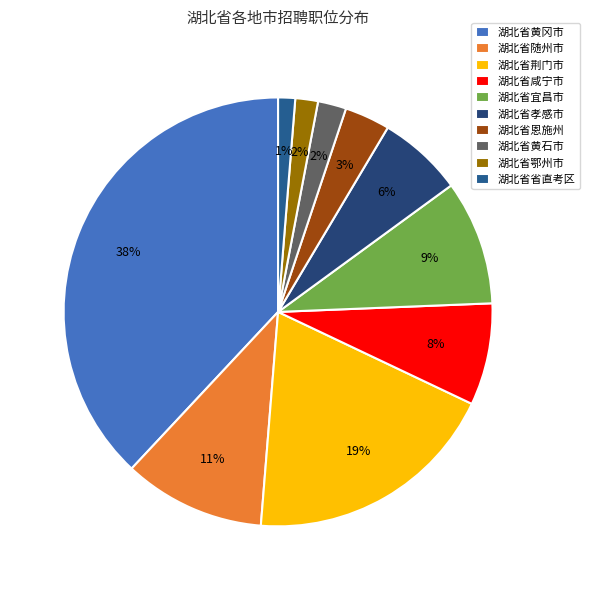

How many segments does this pie chart have?

10